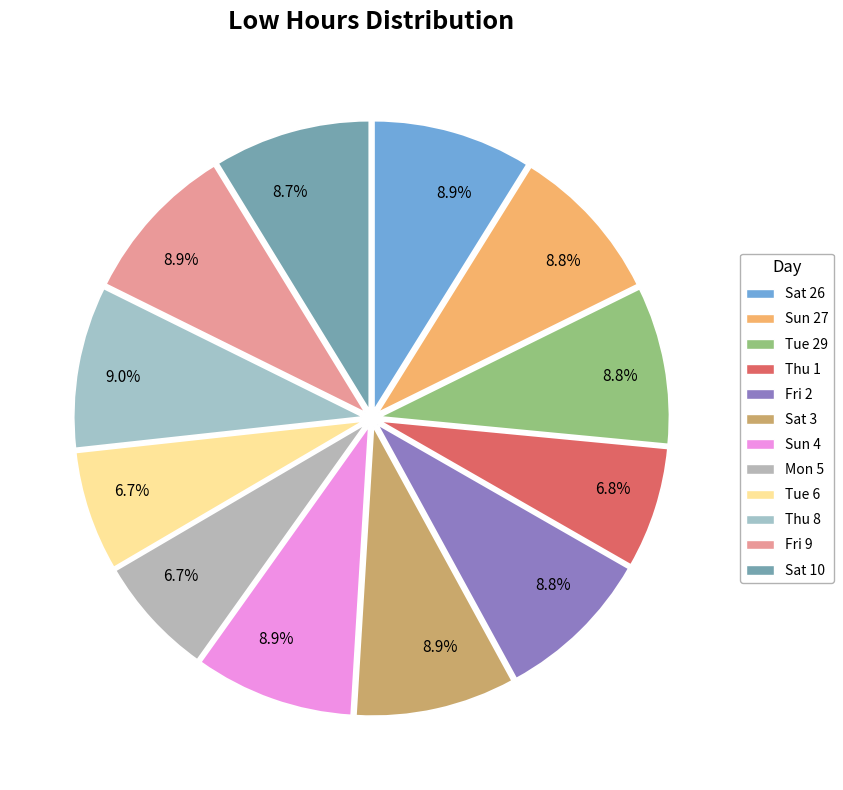

To the nearest percent, what portion does Thu 8 represent?

9%